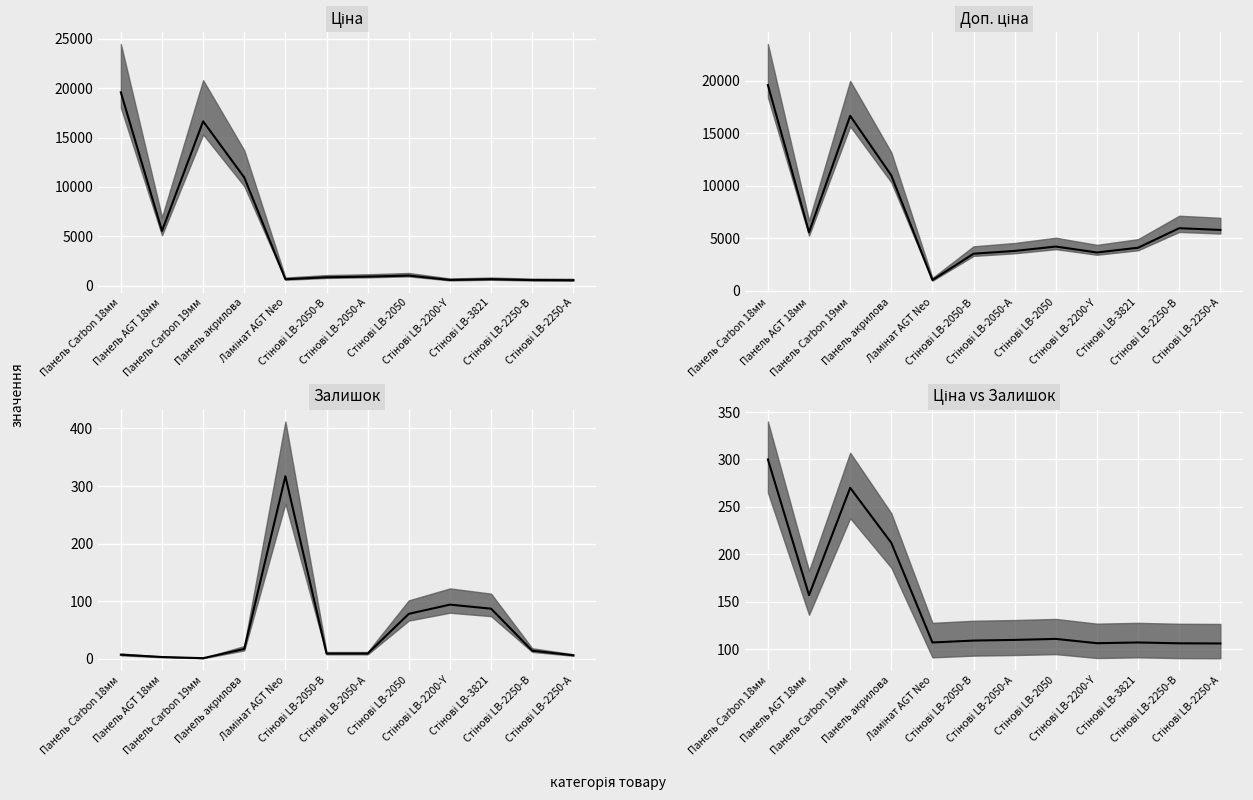

Does the chart display data point markers on the line(s)?

No